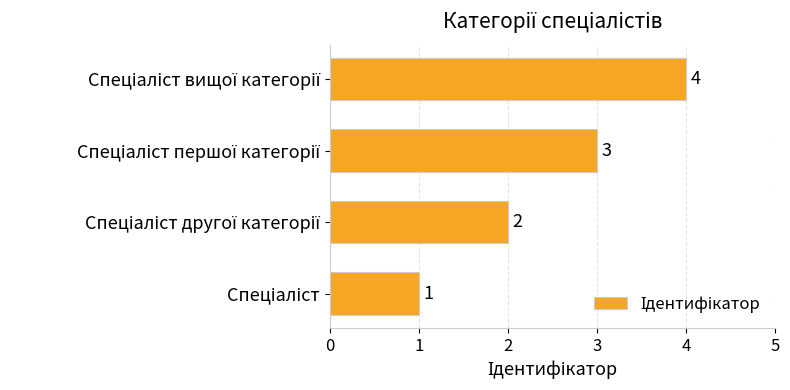

What is the difference between the maximum and minimum values?

3